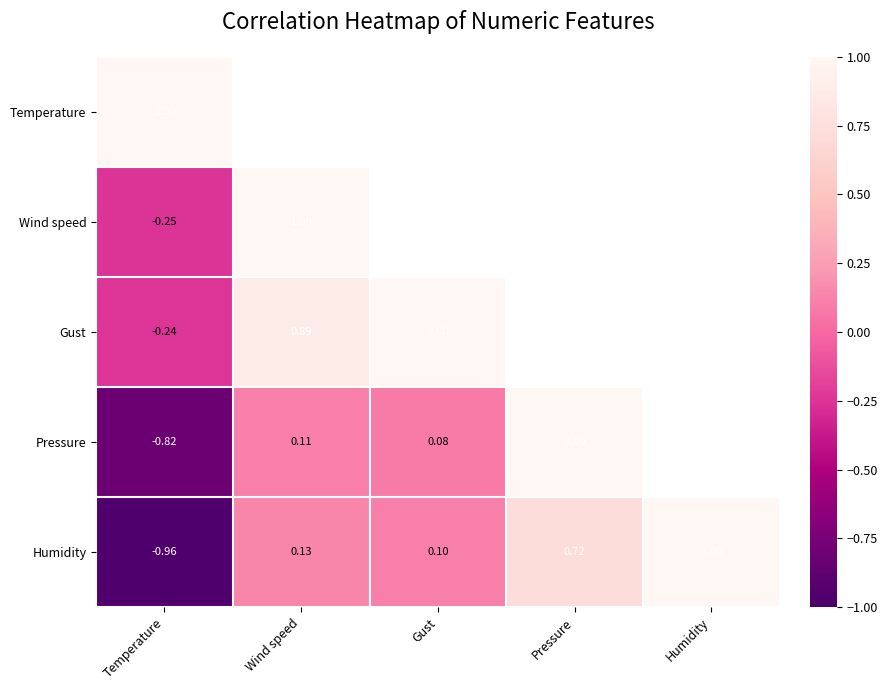

Is the value of Gust at Temperature greater than the value of Wind speed at Temperature?

Yes